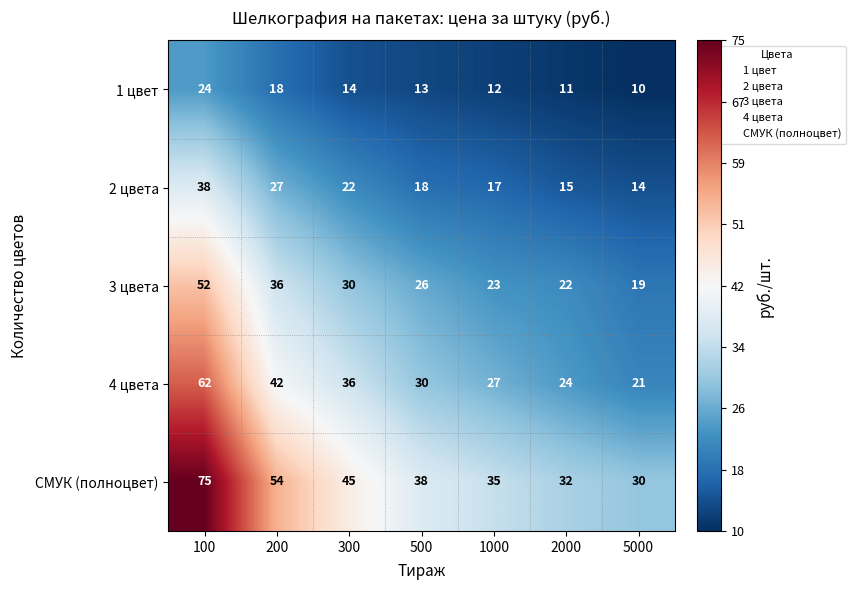

Read the 1 цвет value at 200, to the nearest 5.

20